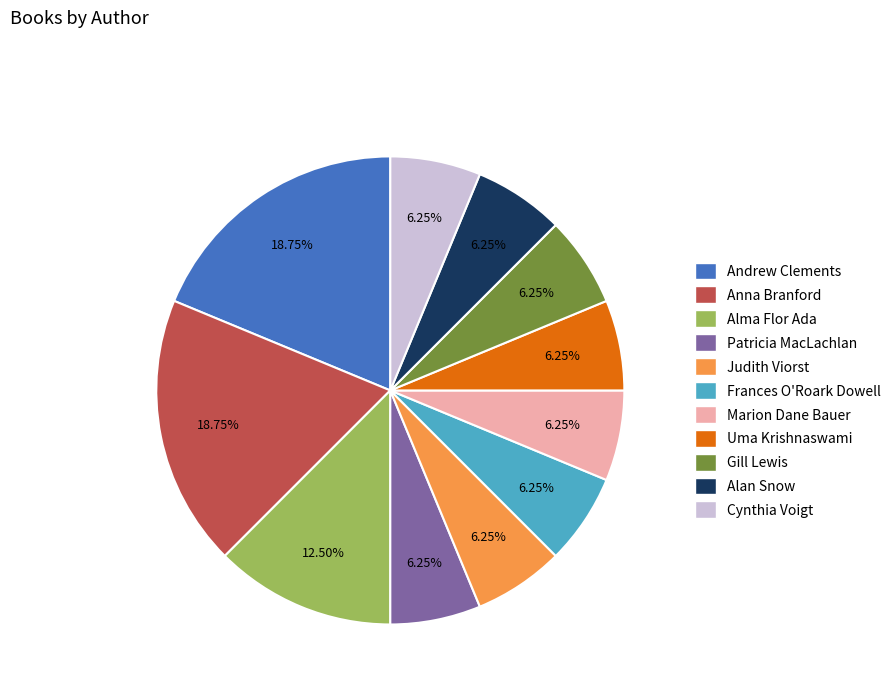

Approximately how many times larger is the value at Judith Viorst compared to Frances O'Roark Dowell?

1.0